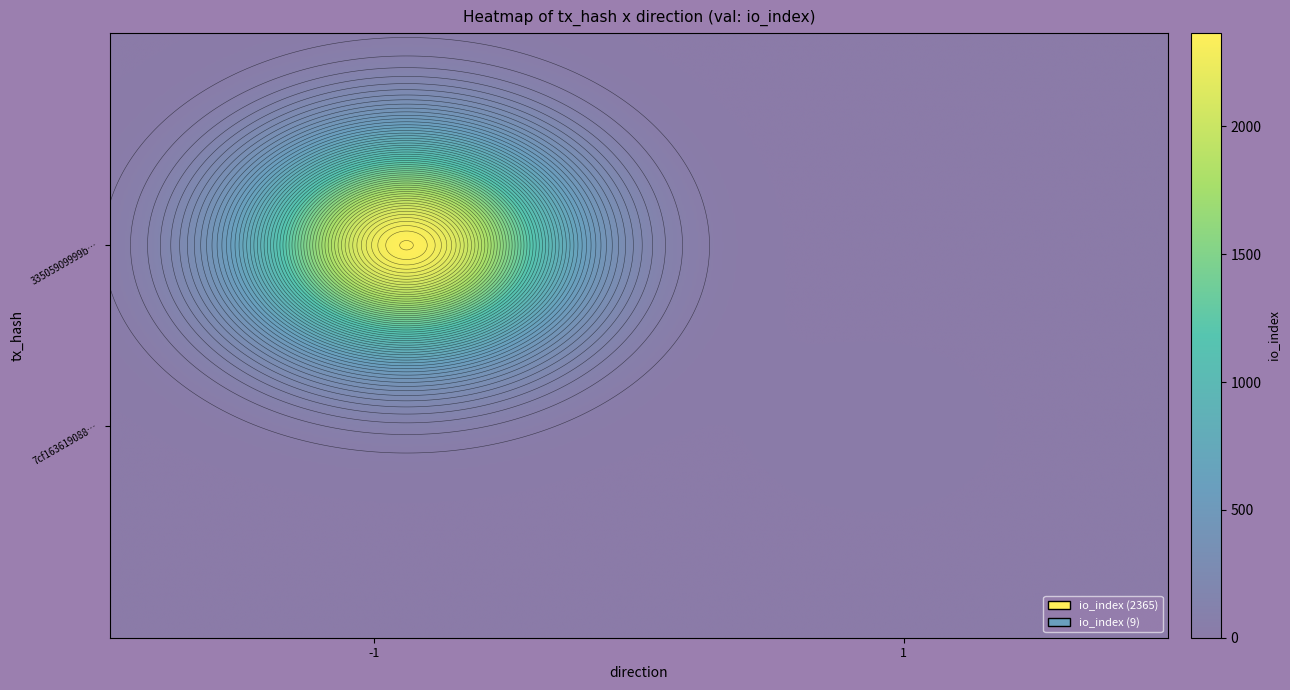

At io_index, list the series in order from smallest to largest.

7cf1636190885acbc204f8e76c2b99d580c0c8f, 33505909999bf2f9a01b07481996227bffe2a8b